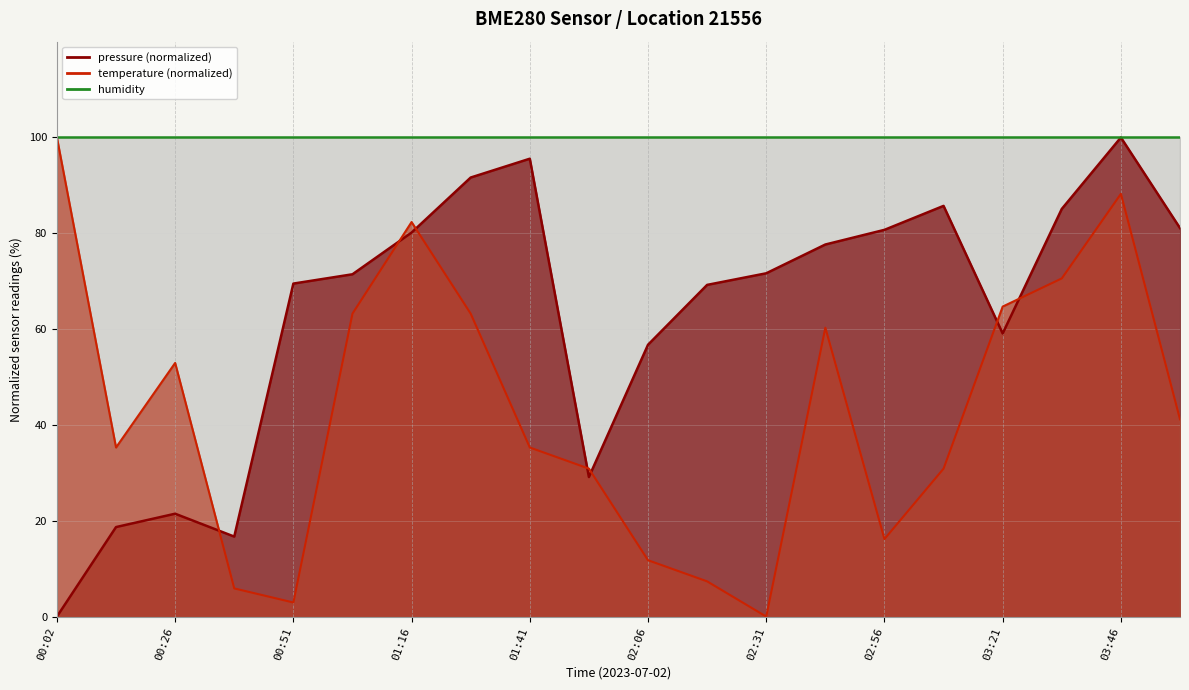

True or false: temperature has more than 1 interior local peaks.

True